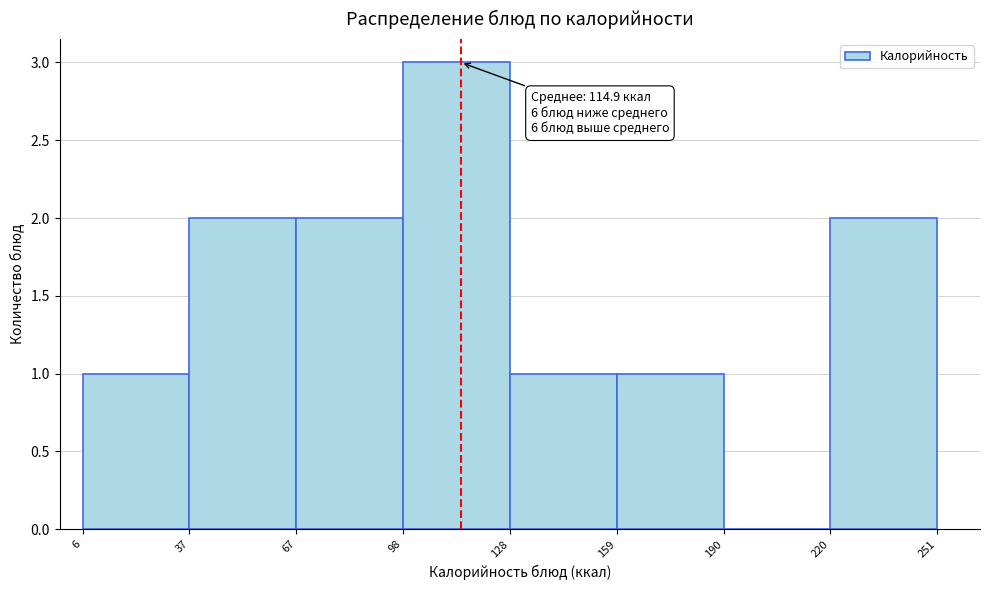

Over which range of the x-axis is the bar tallest?

98 to 128